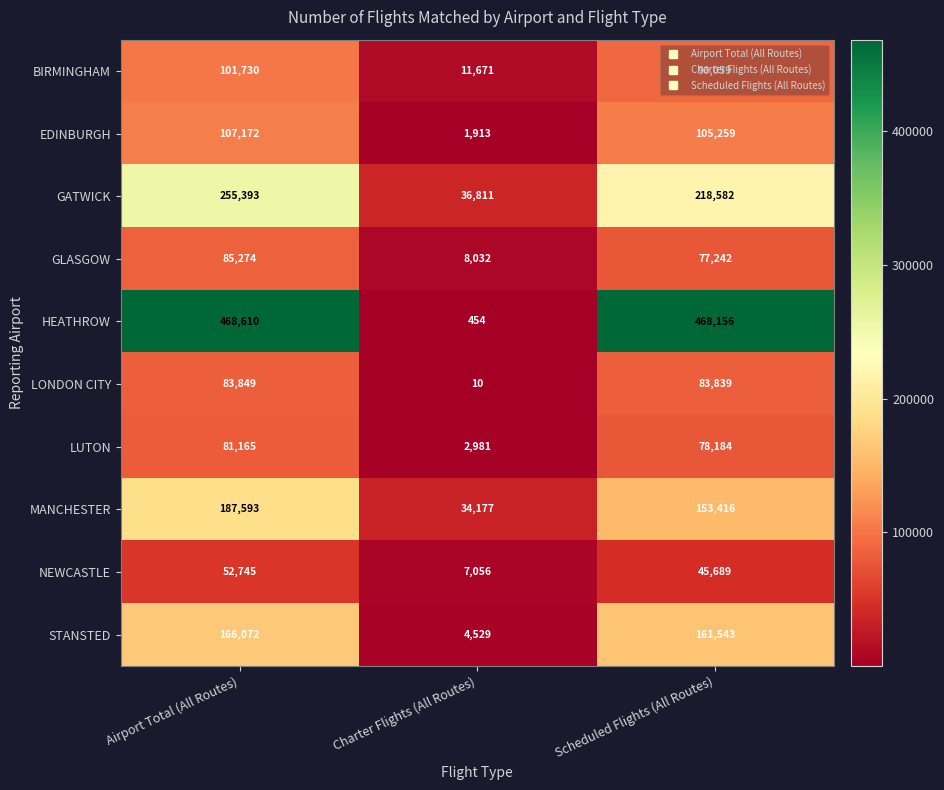

What is the difference between the maximum and minimum values in the BIRMINGHAM series?

90059